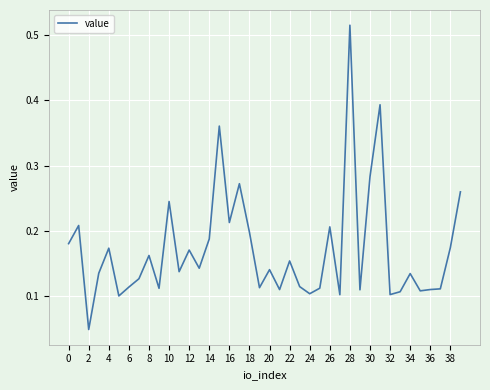

The chart shows a value of 0.1 at 30. True or false?

False